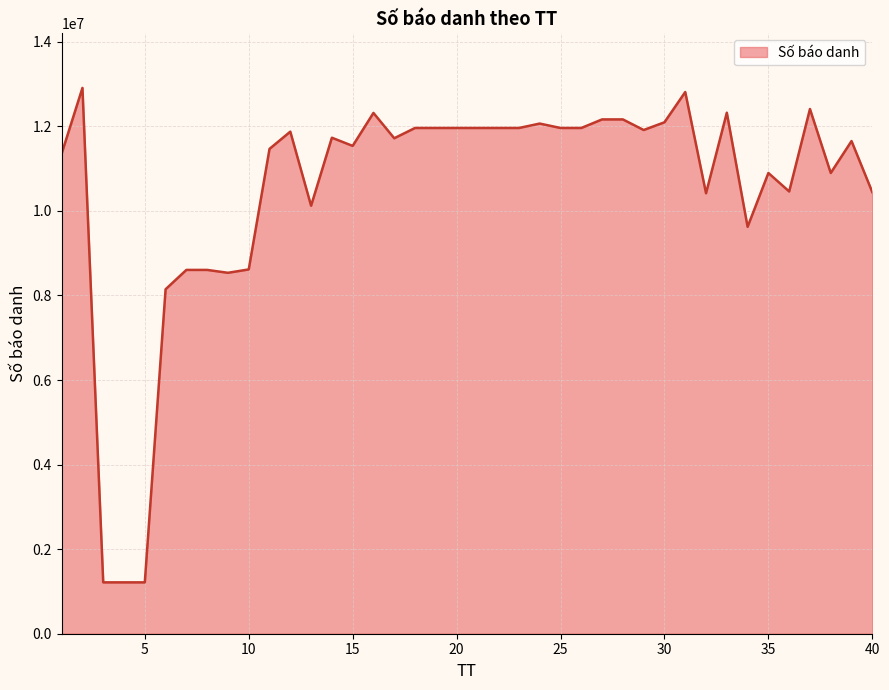

What is the smallest value displayed?

1214530